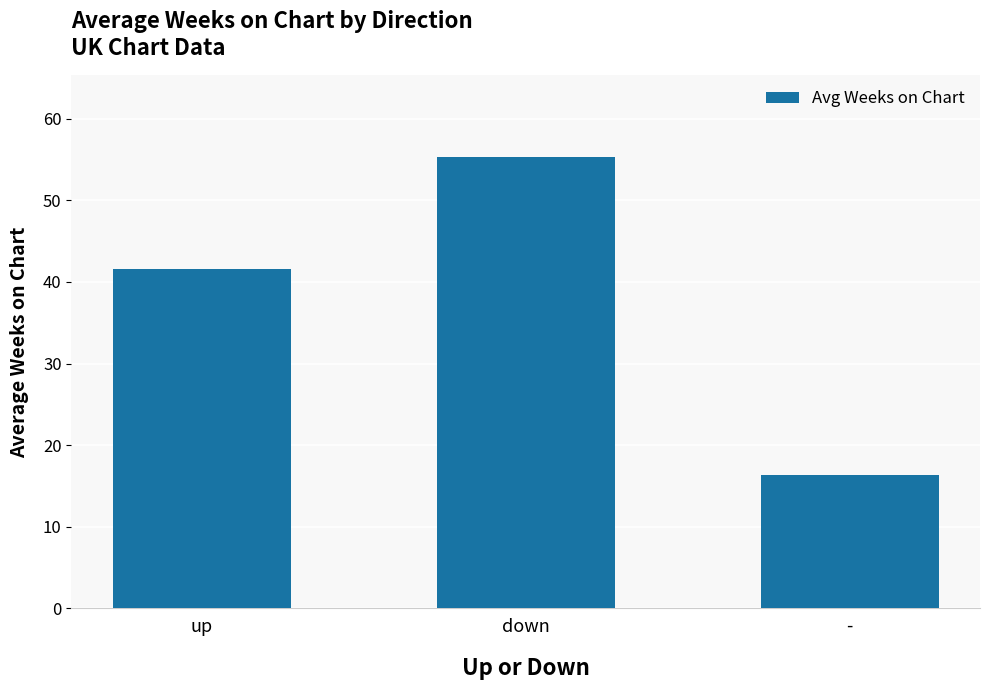

Reading left to right, what are all the values shown in this chart?

up=41.6	down=55.3	-=16.3